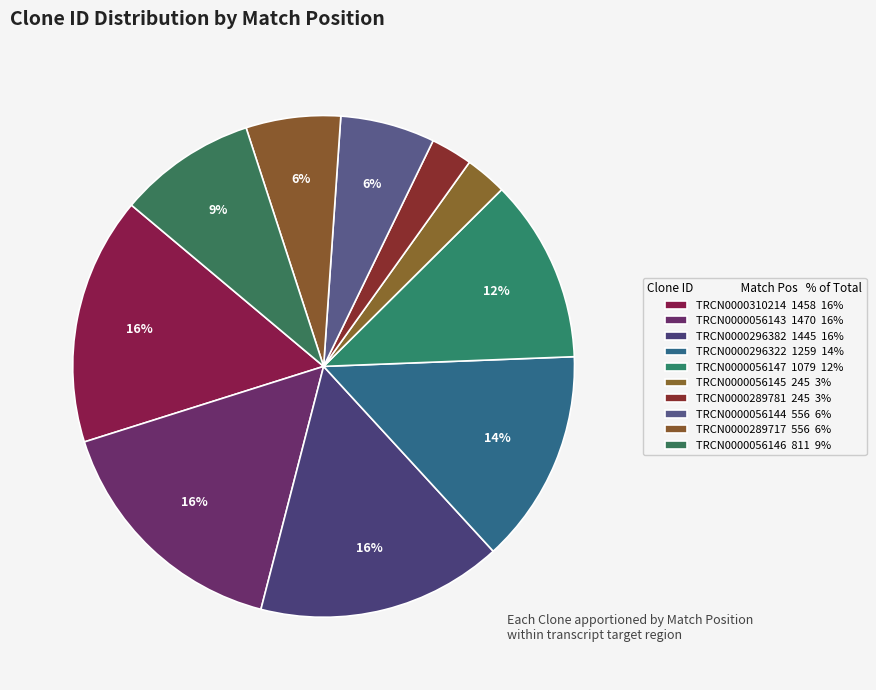

To the nearest percent, what is the average slice percentage?

10%